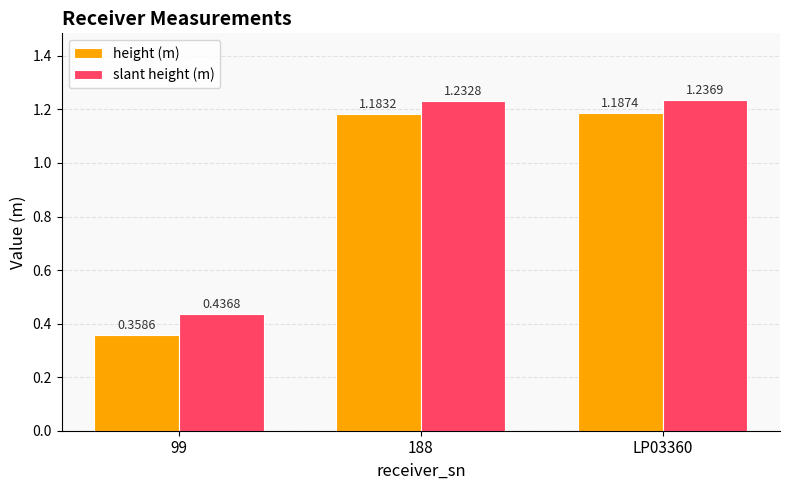

What is the total value across all series at 99?

0.8